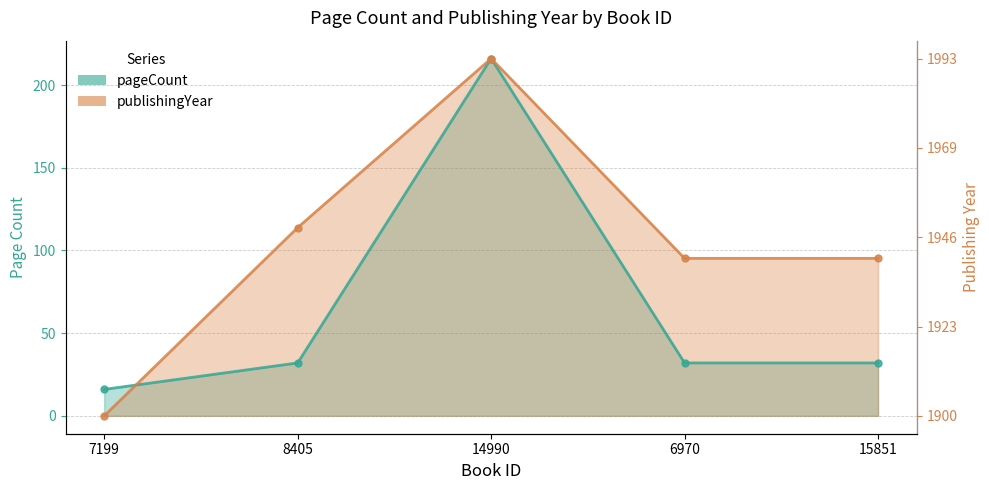

At how many categories does at least one series exceed 195?

1